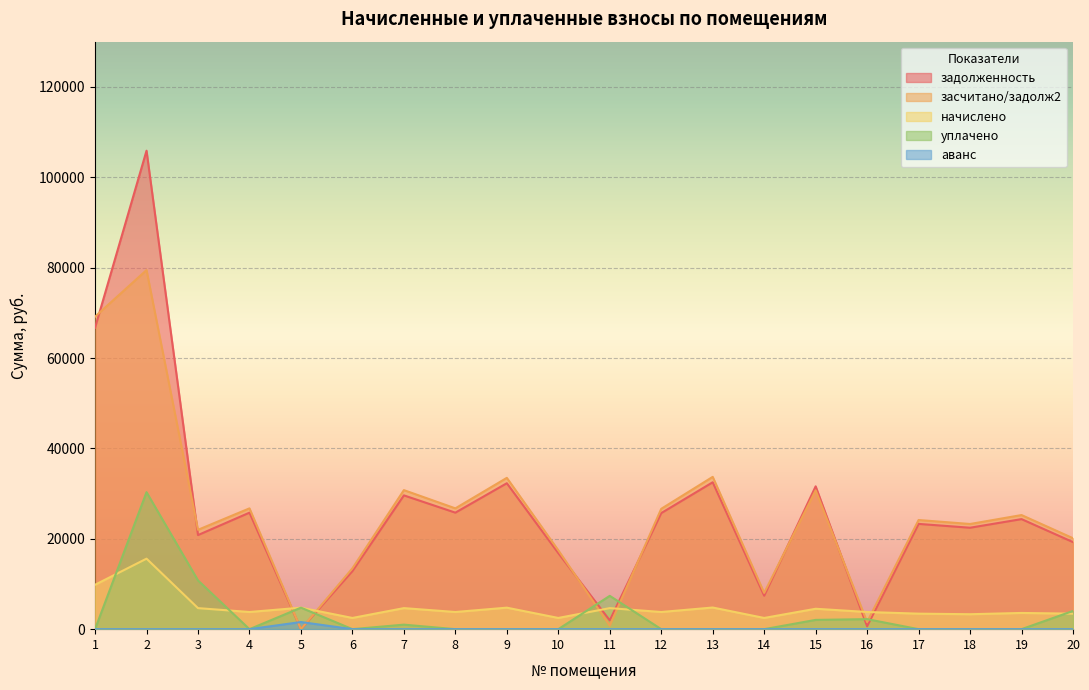

How many data points does each series have?

20